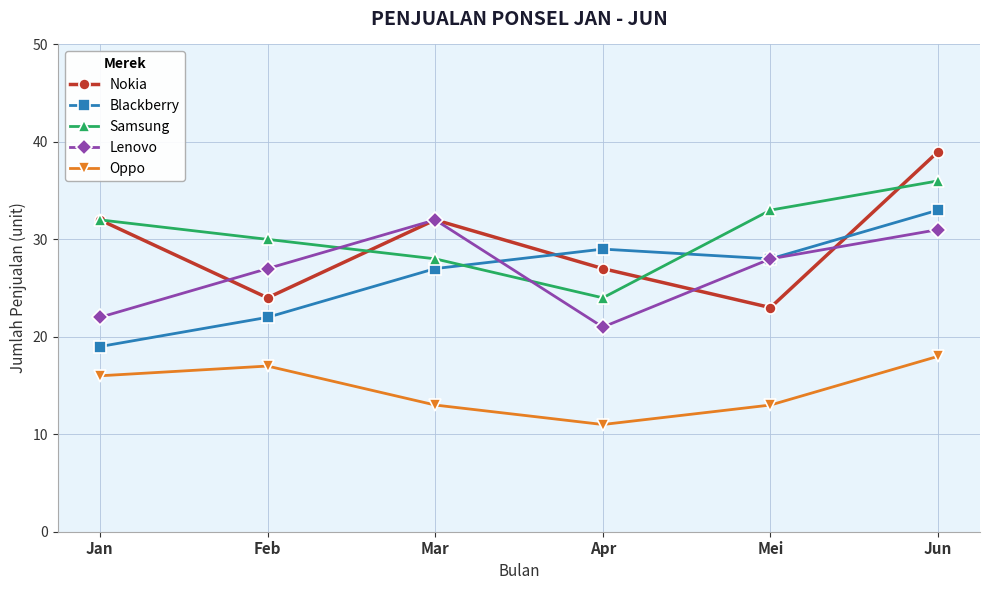

True or false: Lenovo has a value of 22 at Jan.

True